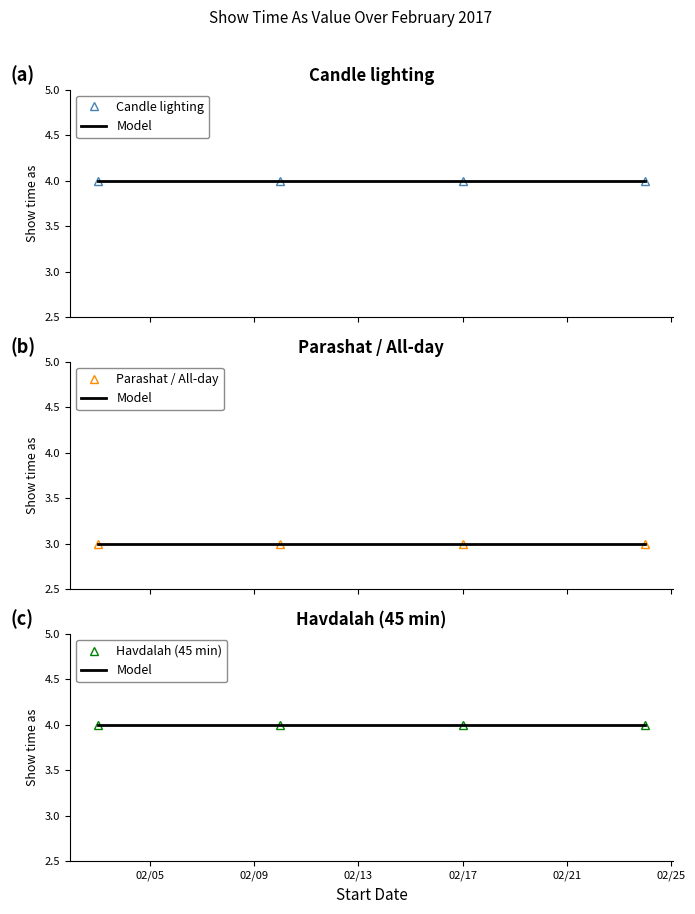

What is the value of the Parashat / All-day point at the 1st from the left?

3